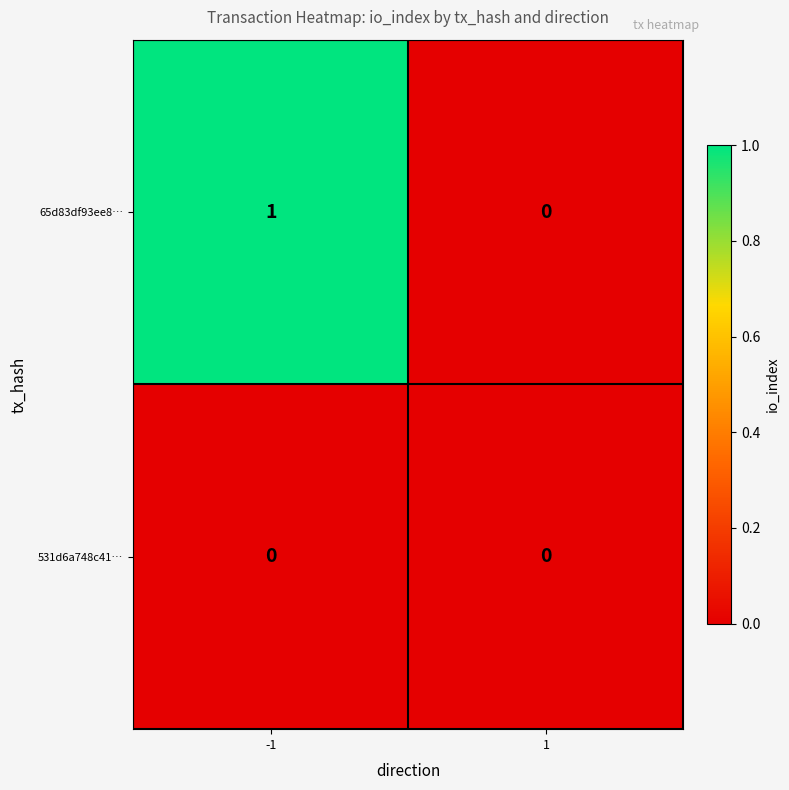

What is the total value across all series at -1?

1